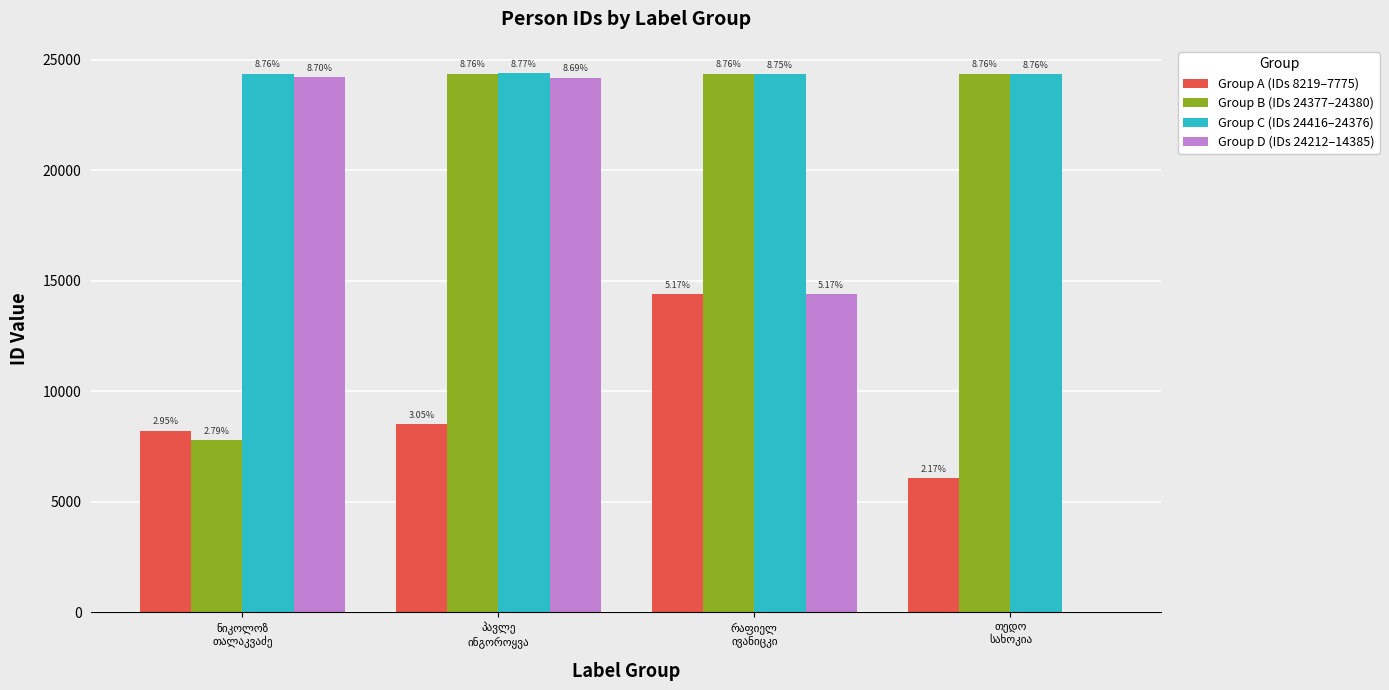

What are all the series names shown in the legend?

Group A (IDs 8219–7775), Group B (IDs 24377–24380), Group C (IDs 24416–24376), Group D (IDs 24212–14385)